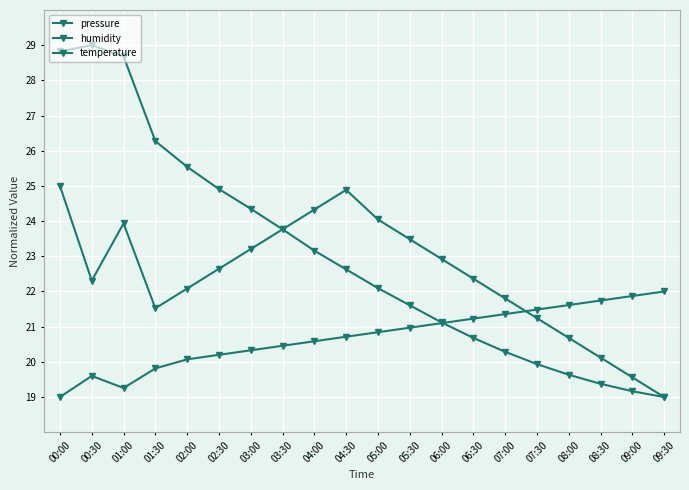

At which category does the chart reach its peak across all series?

00:30